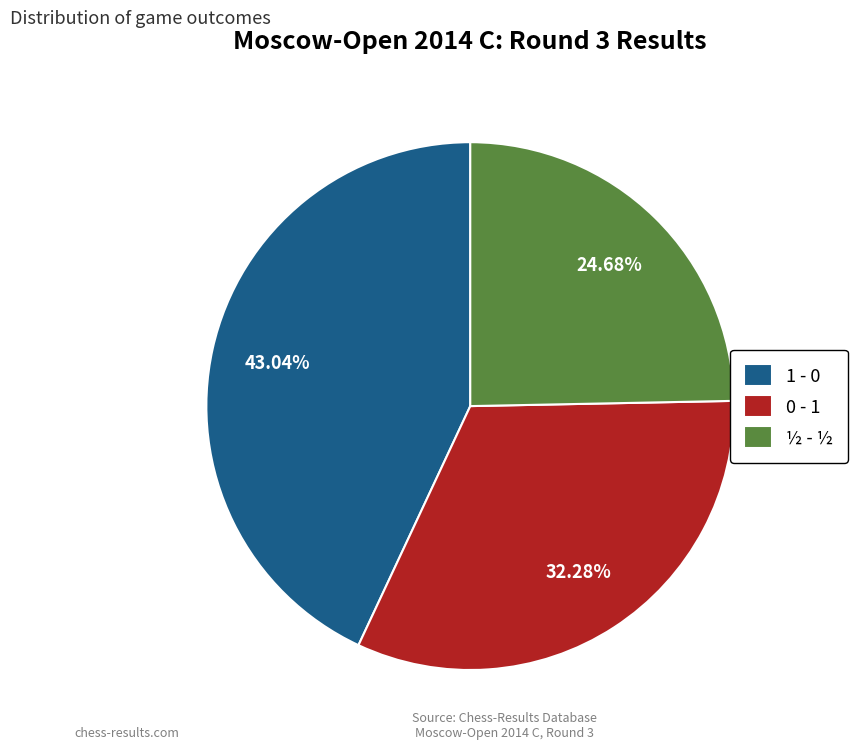

Which has a higher value, 0 - 1 or ½ - ½?

0 - 1